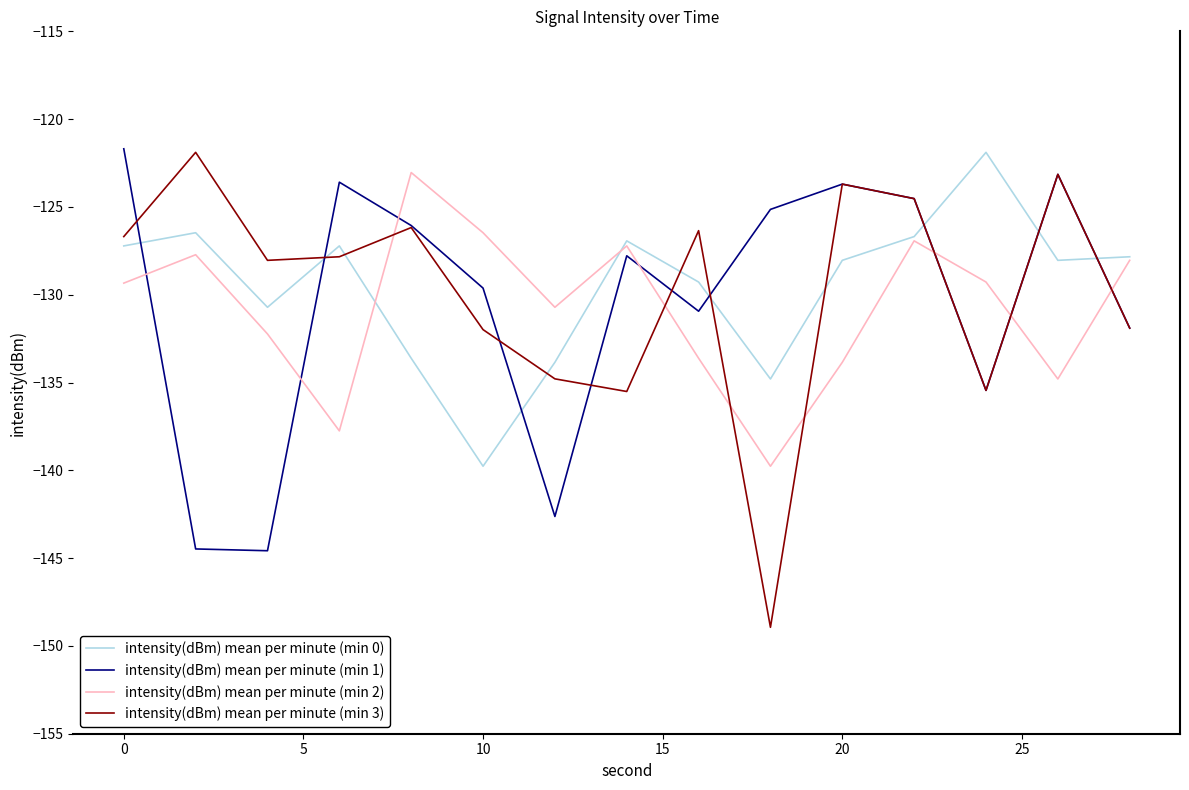

What is the difference between the second highest and minimum values in the intensity(dBm) mean per minute (min 1) series?

21.4